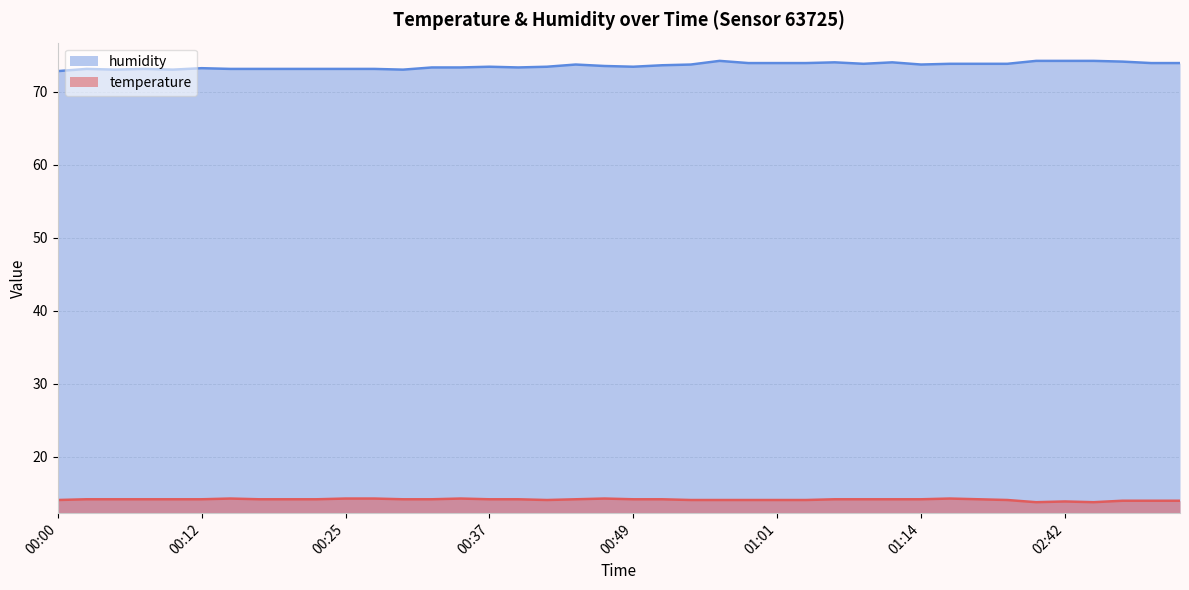

At which category is the sum across all series the highest?

00:56